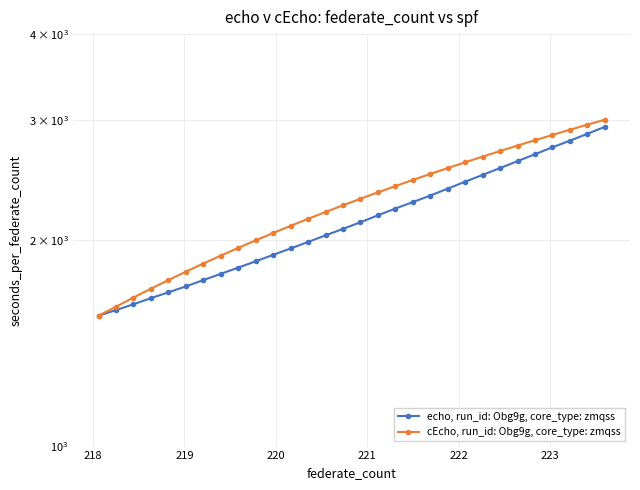

At how many categories does at least one series exceed 2215?

16